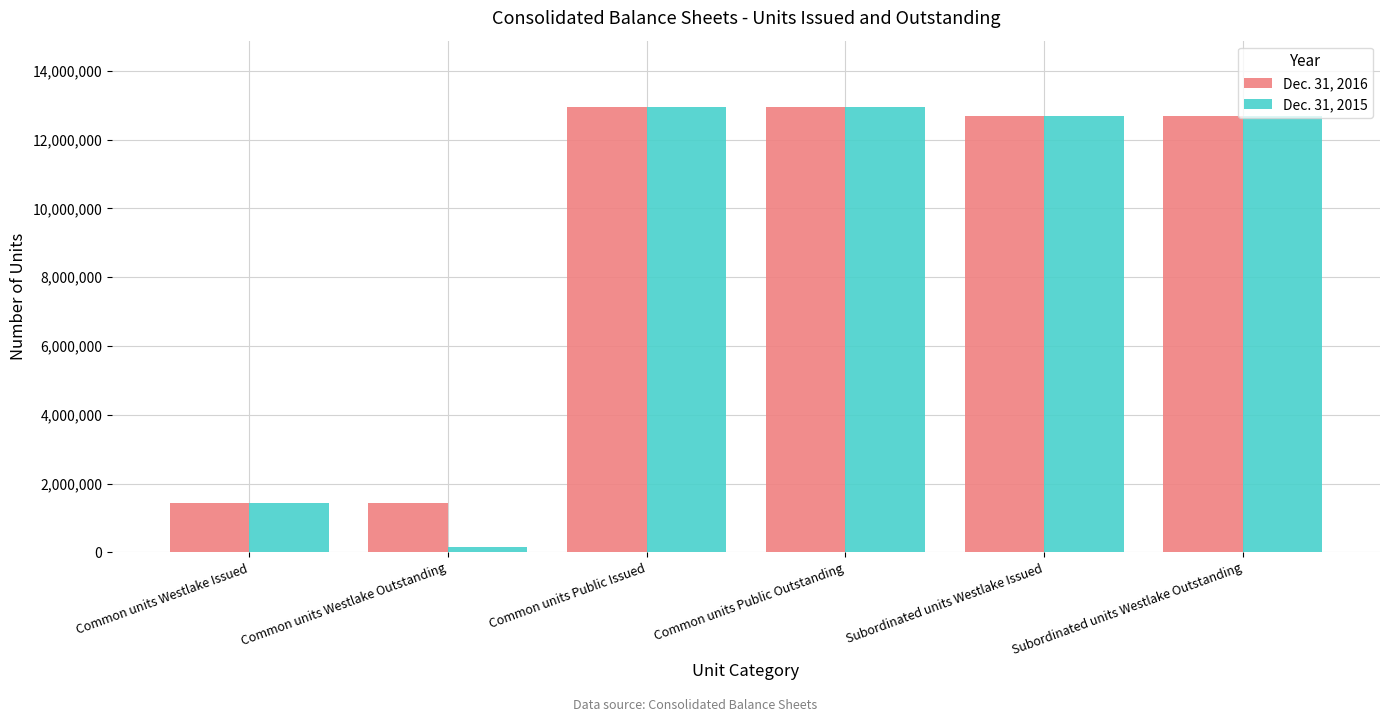

The value of Dec. 31, 2015 at Subordinated units Westlake Issued is 22252195. True or false?

False